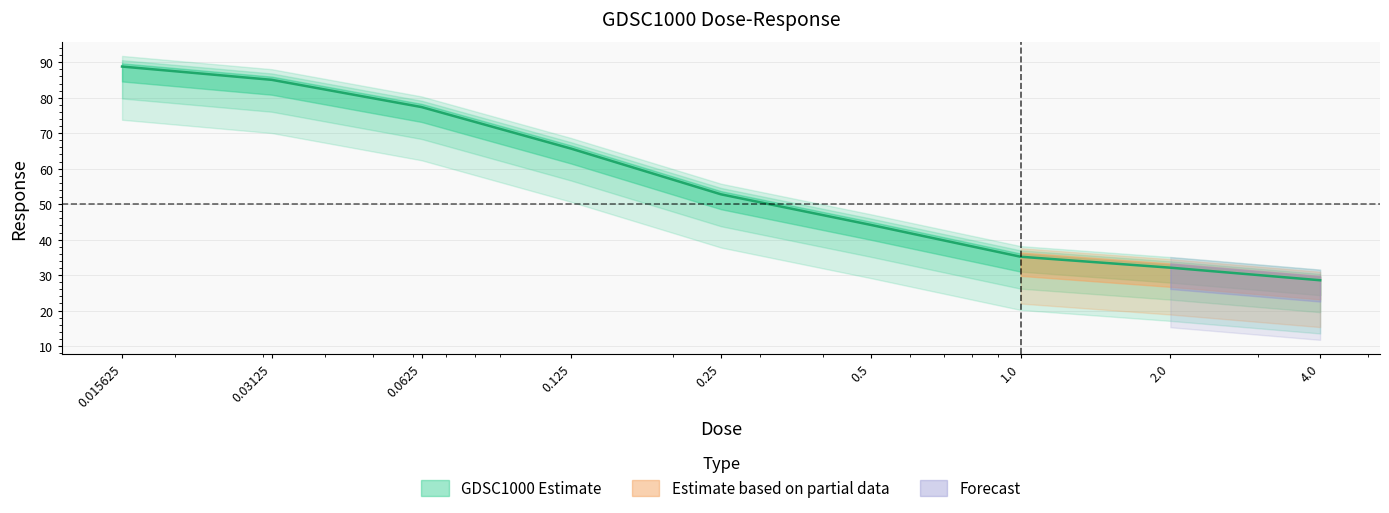

List the labels in order of value, largest first.

0.015625, 0.03125, 0.0625, 0.125, 0.25, 0.5, 1.0, 2.0, 4.0